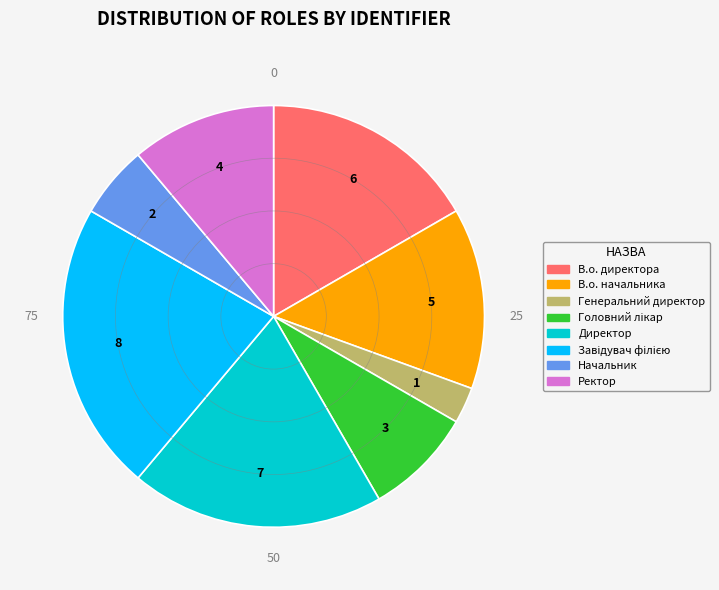

What is the ratio of the value at Начальник to the value at Директор?

0.3